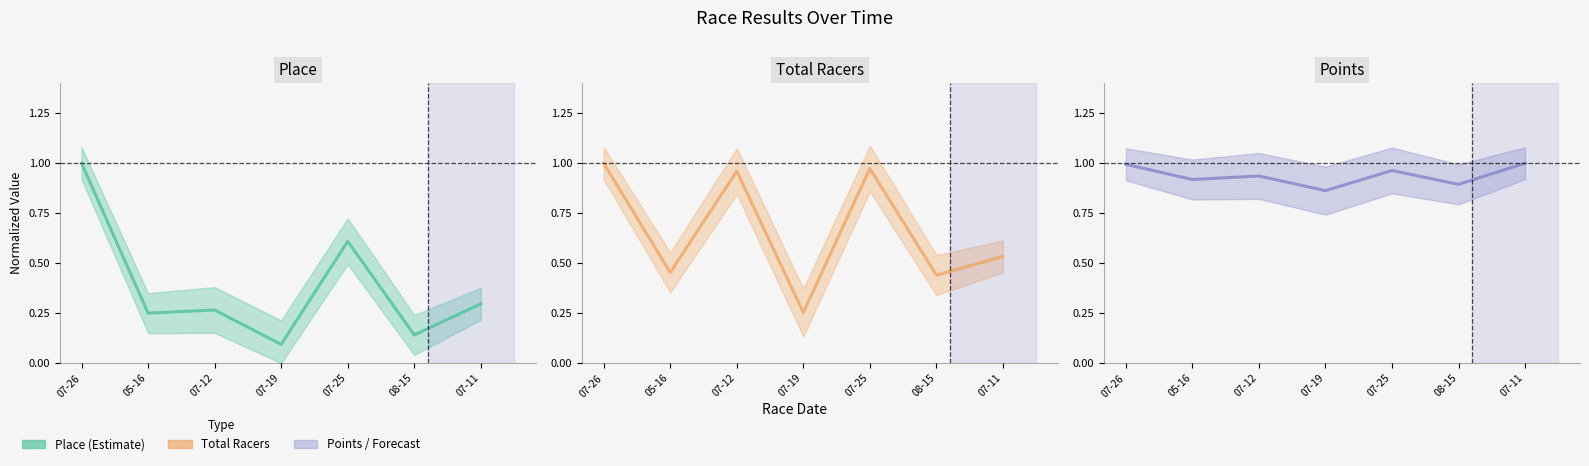

What is the approximate value of Place at 07-25?

0.6